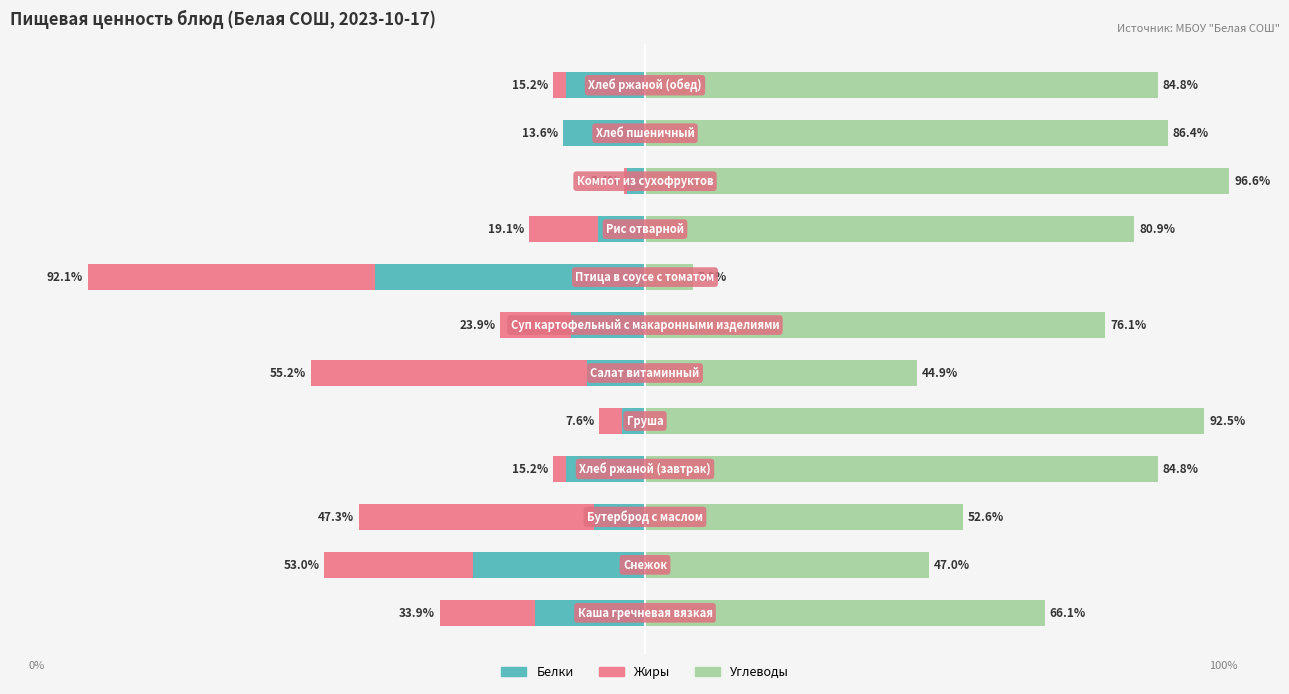

How many data points in Углеводы are less than 80?

6